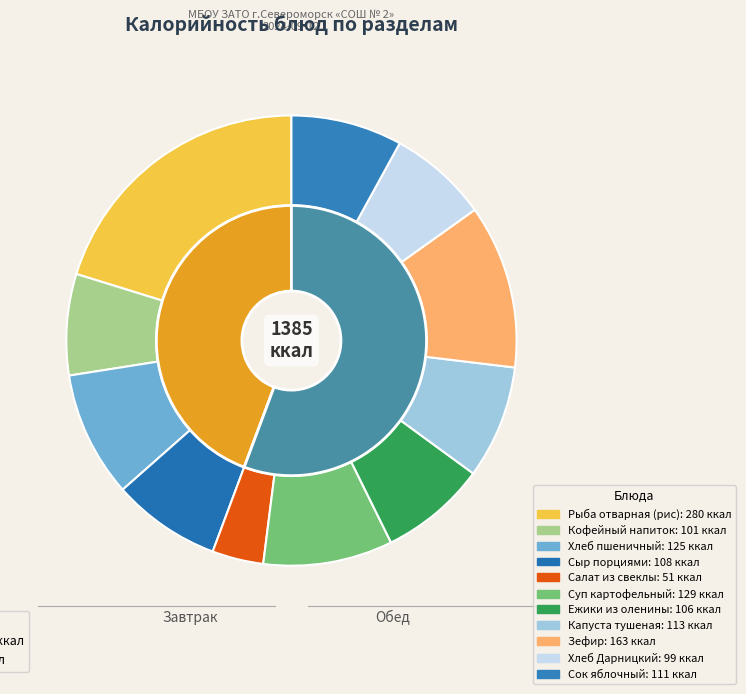

What percentage do Рыба отварная (рис) and Зефир together represent?

32.0%